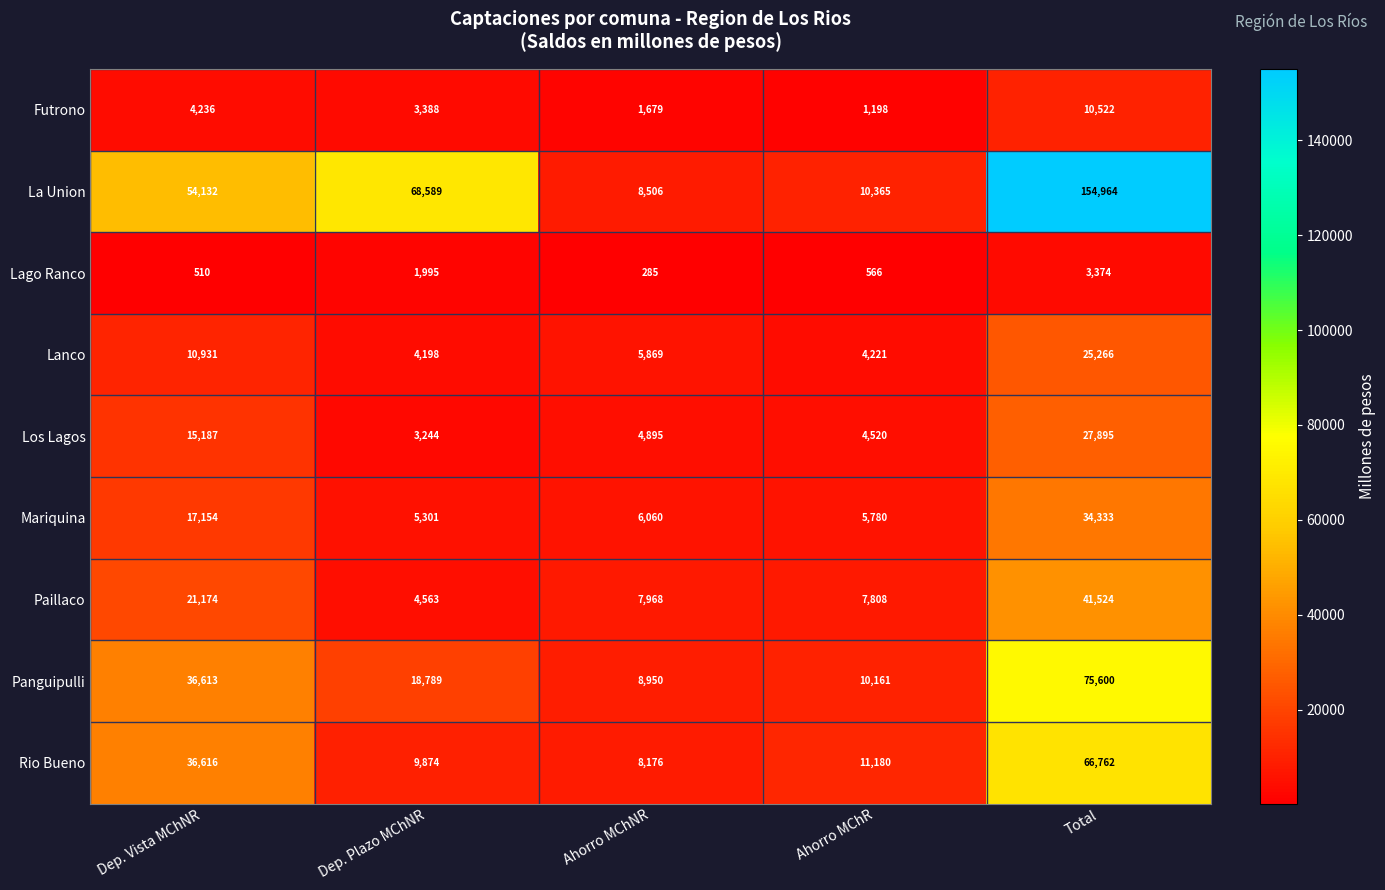

The Lago Ranco series shows 510 at Dep. Vista MChNR. True or false?

True